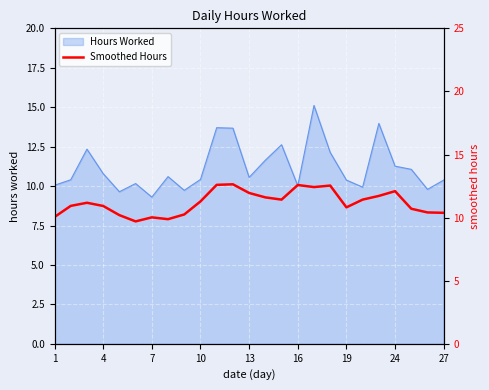

What is the maximum value for Hours Worked?

15.1